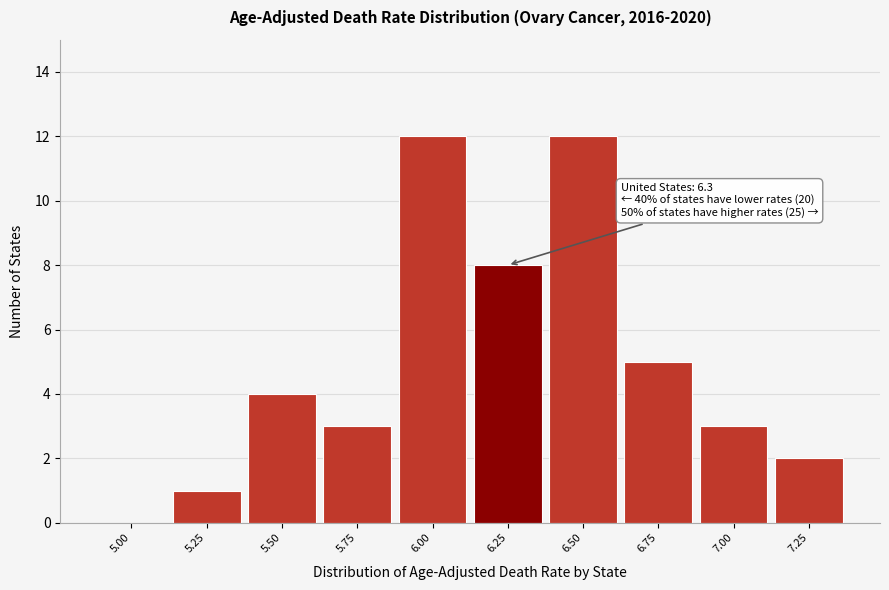

Reading left to right, list all the values displayed in this chart.

5.00=0	5.25=1	5.50=4	5.75=3	6.00=12	6.25=8	6.50=12	6.75=5	7.00=3	7.25=2